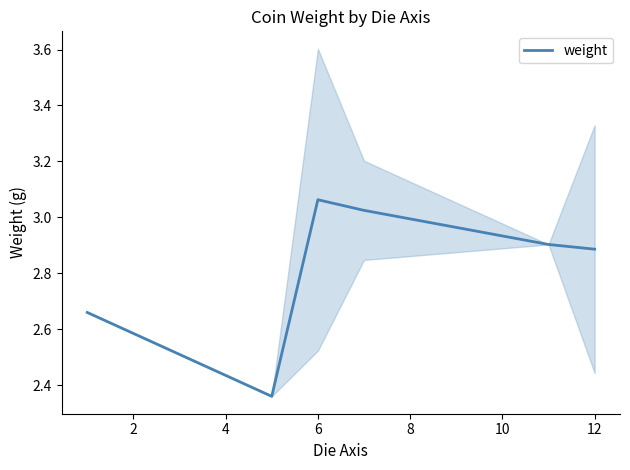

Is it true that weight equals 3.8 at 12?

False